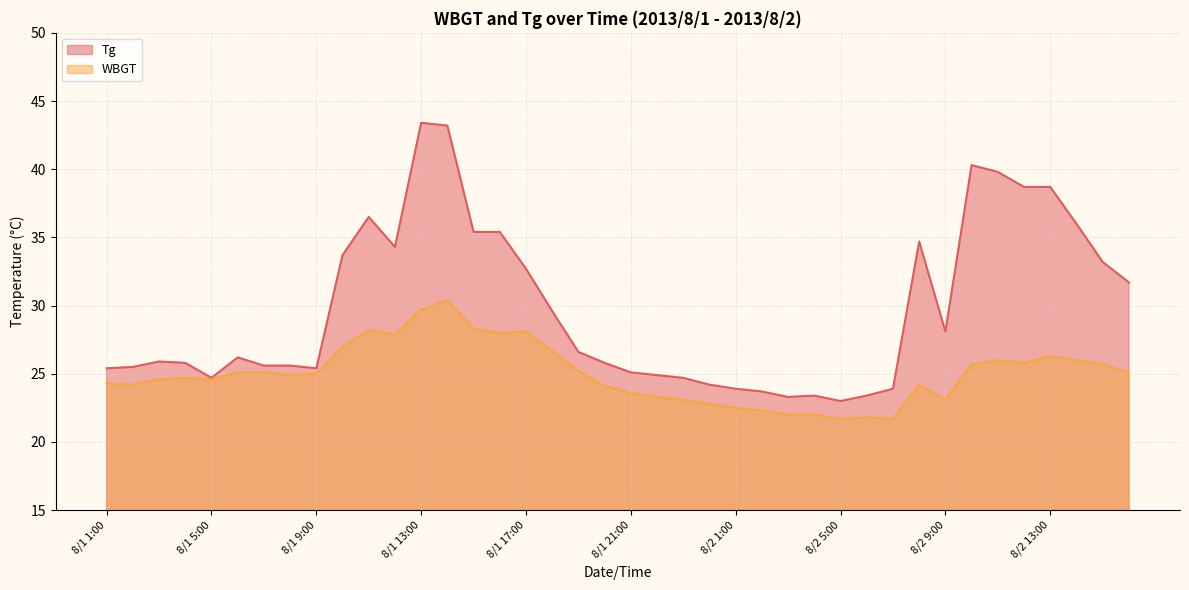

What is the highest value of the Tg series?

43.4